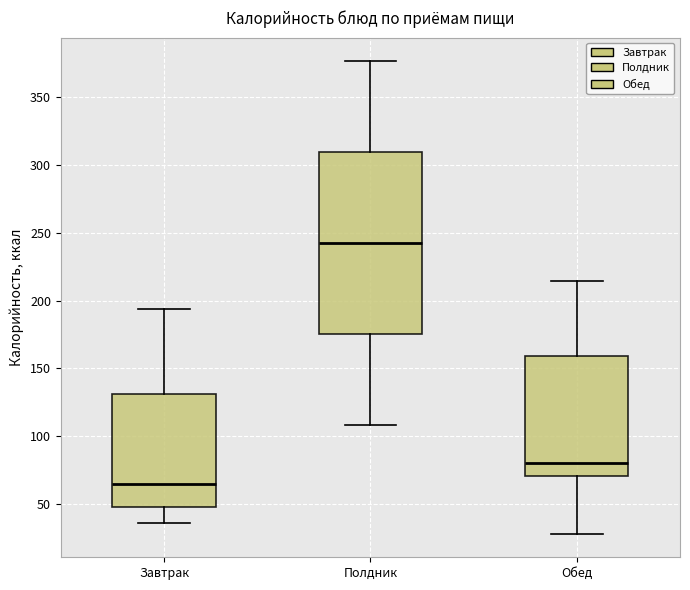

Which box is the tallest, from its lower edge to its upper edge?

Полдник